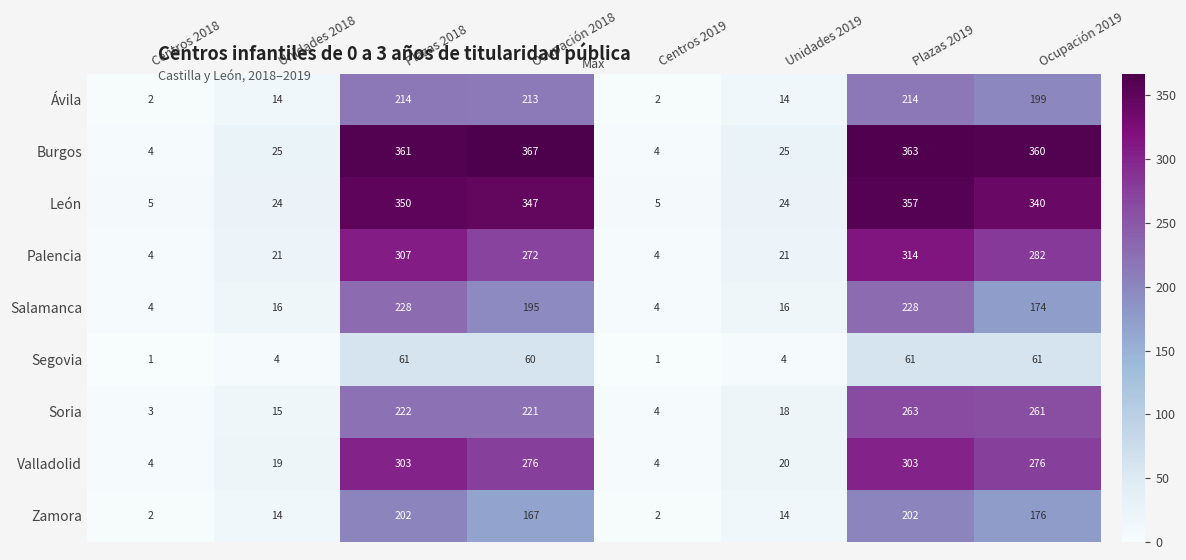

Is it true that León equals 15 at Unidades 2019?

False